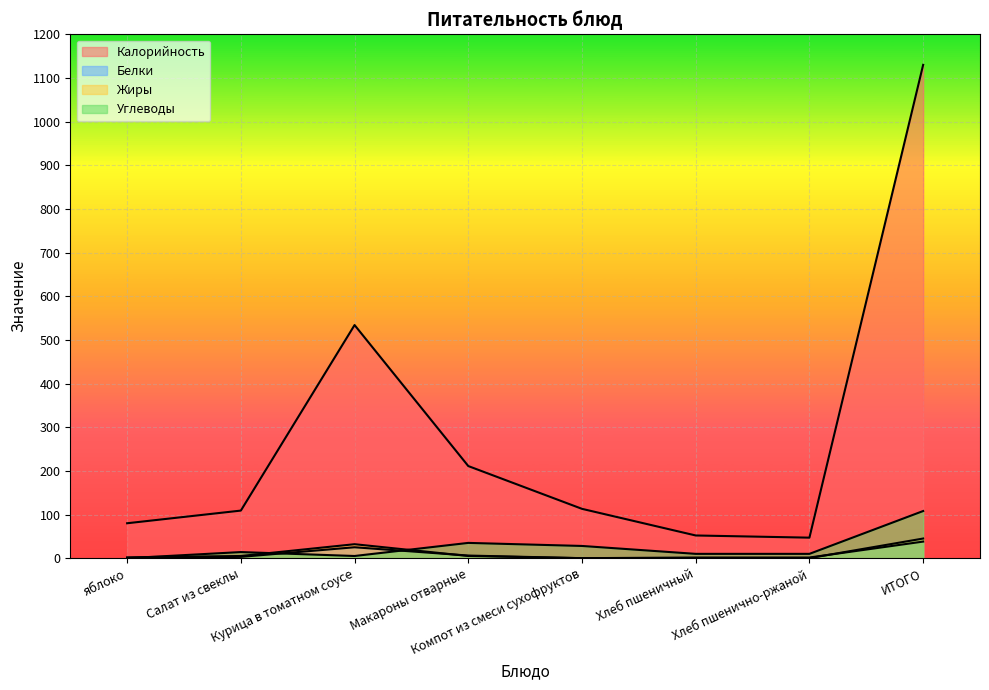

The Жиры series shows 0.1 at Хлеб пшенично-ржаной. True or false?

True